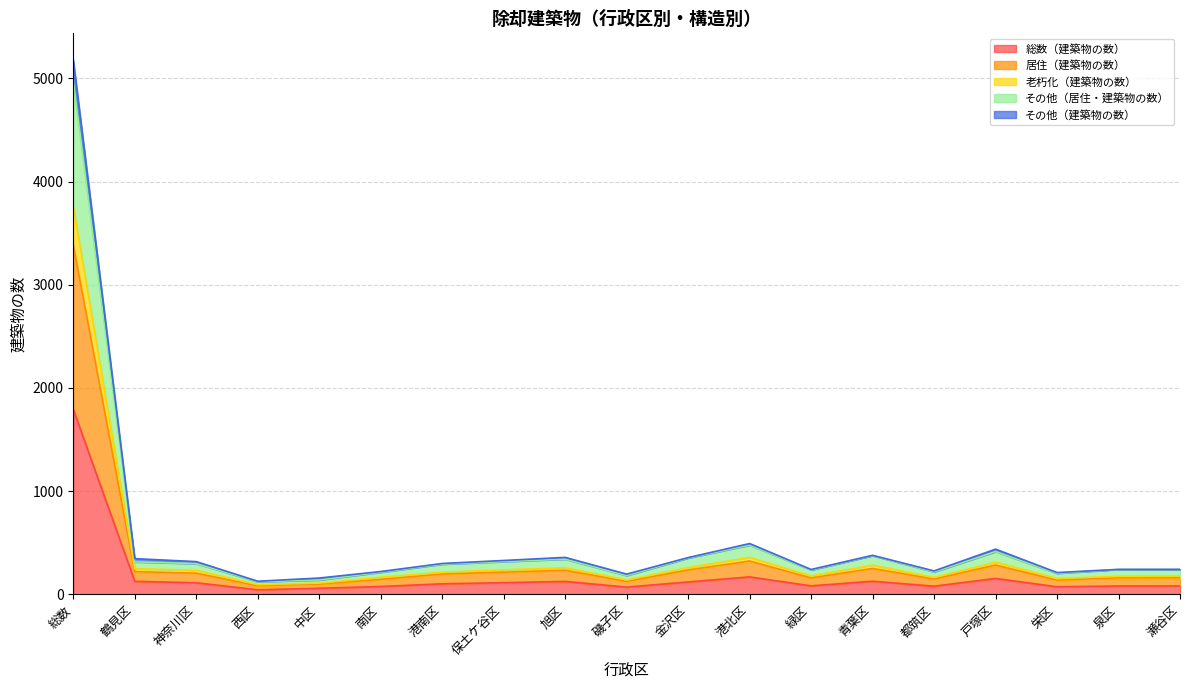

How many lines are shown in the chart?

5